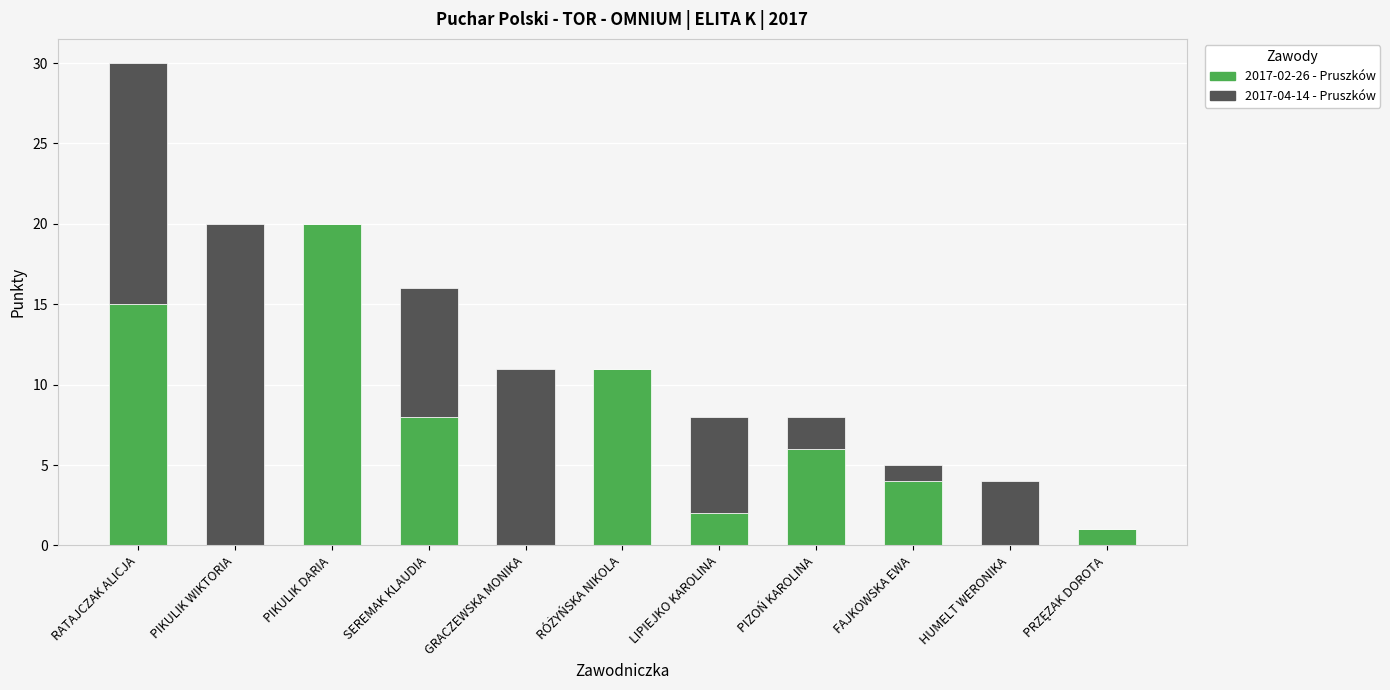

What is the highest value of the 2017-02-26 - Pruszków series?

20